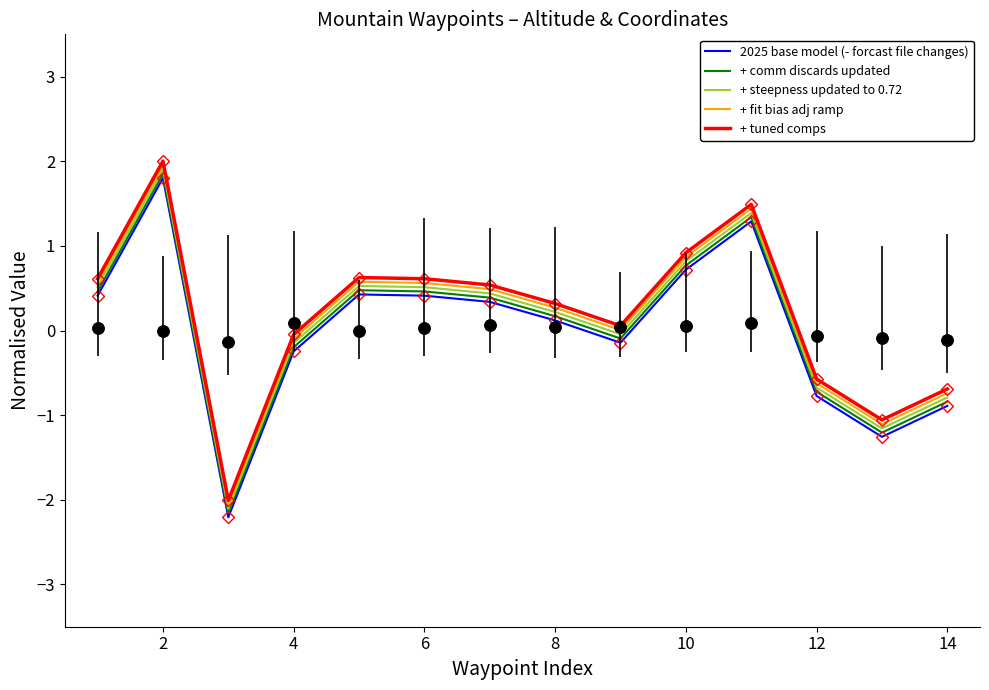

Where is the first local maximum for + steepness updated to 0.72?

2